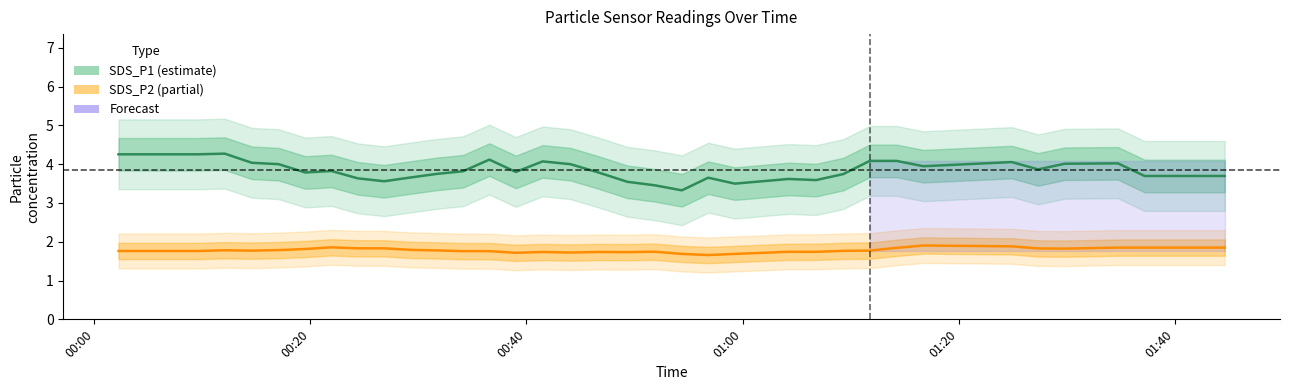

True or false: SDS_P2 (partial) and SDS_P1 (estimate) cross at least once.

False